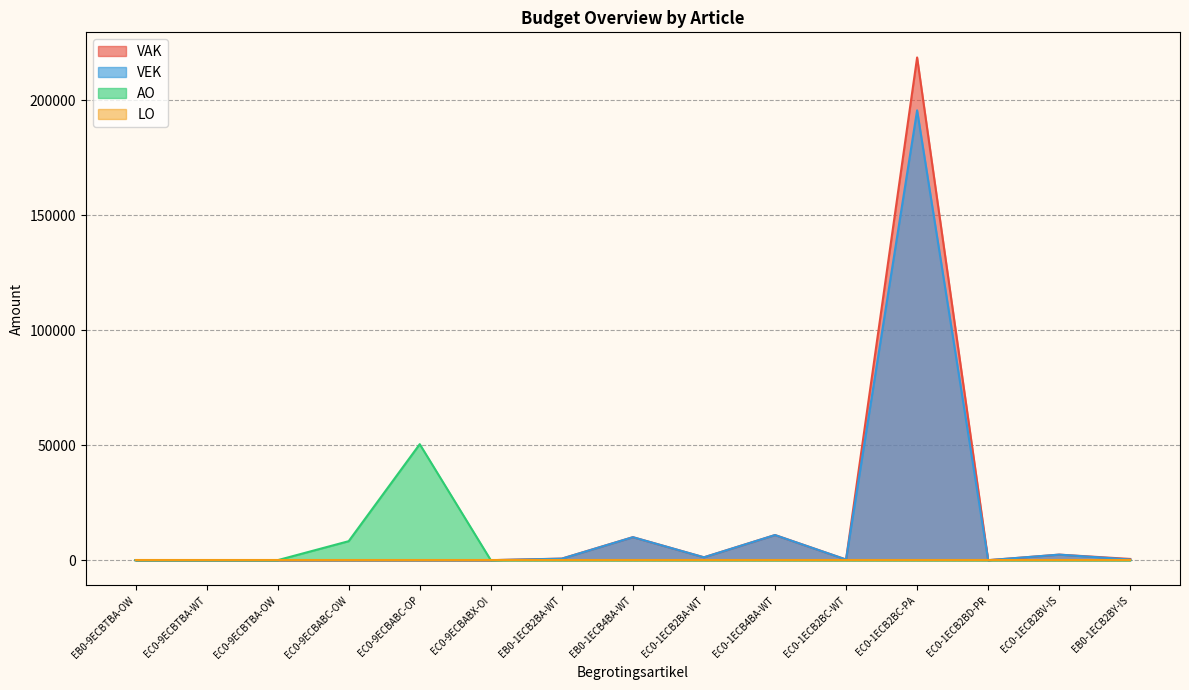

What is the maximum value for VAK?

218615